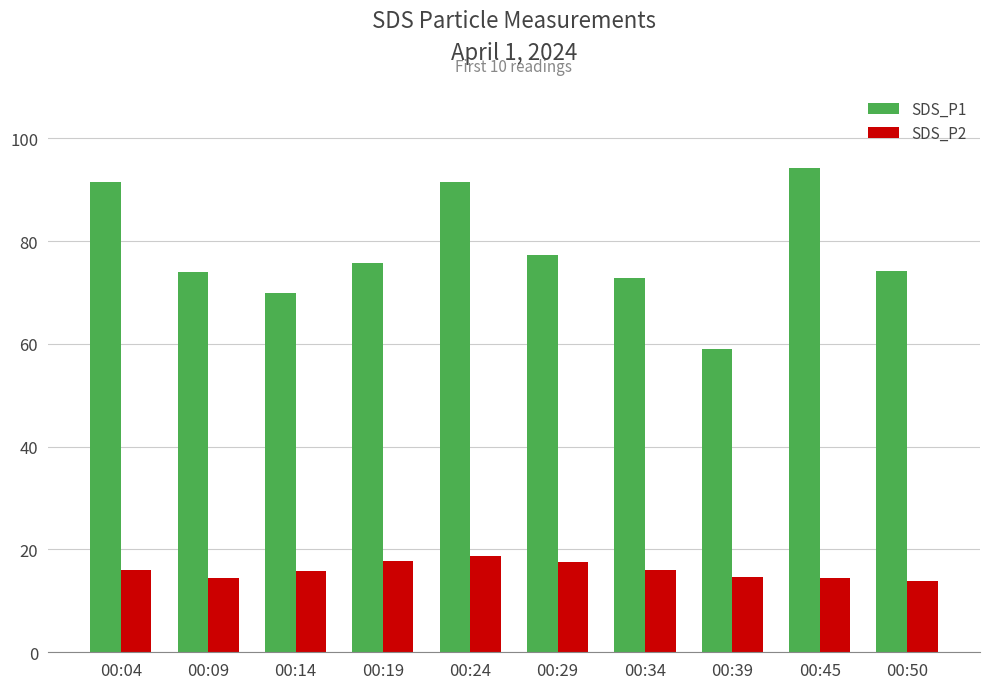

Is the value of SDS_P1 at 00:24 greater than the value of SDS_P2 at 00:29?

Yes